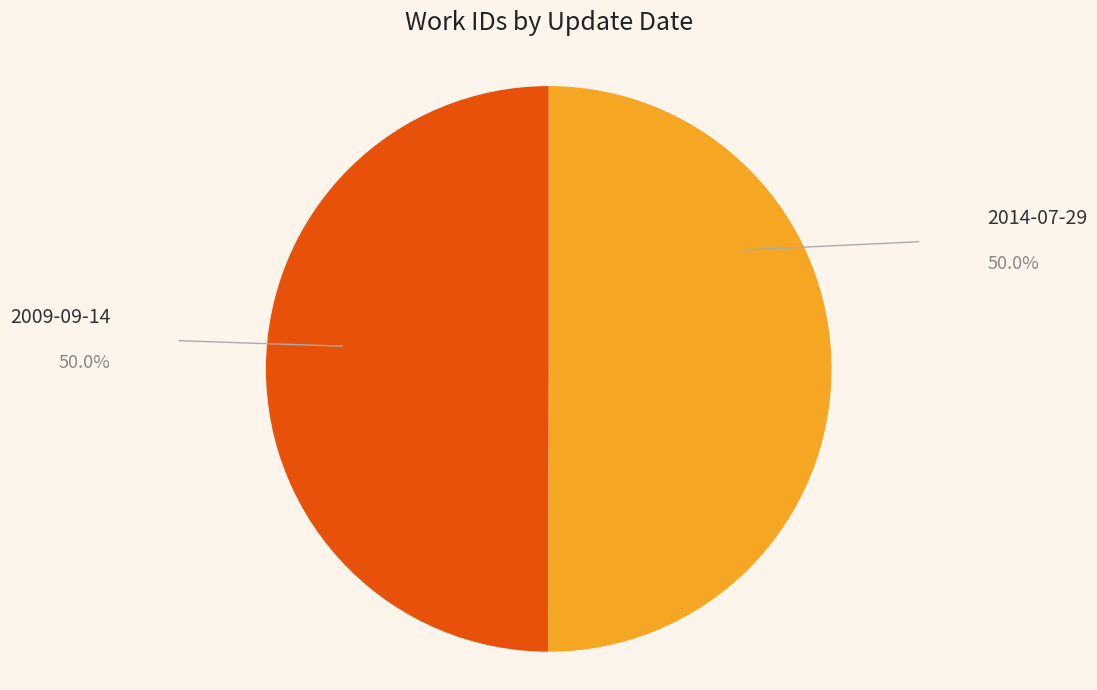

Is the sum of 2009-09-14 and 2014-07-29 greater than half?

Yes